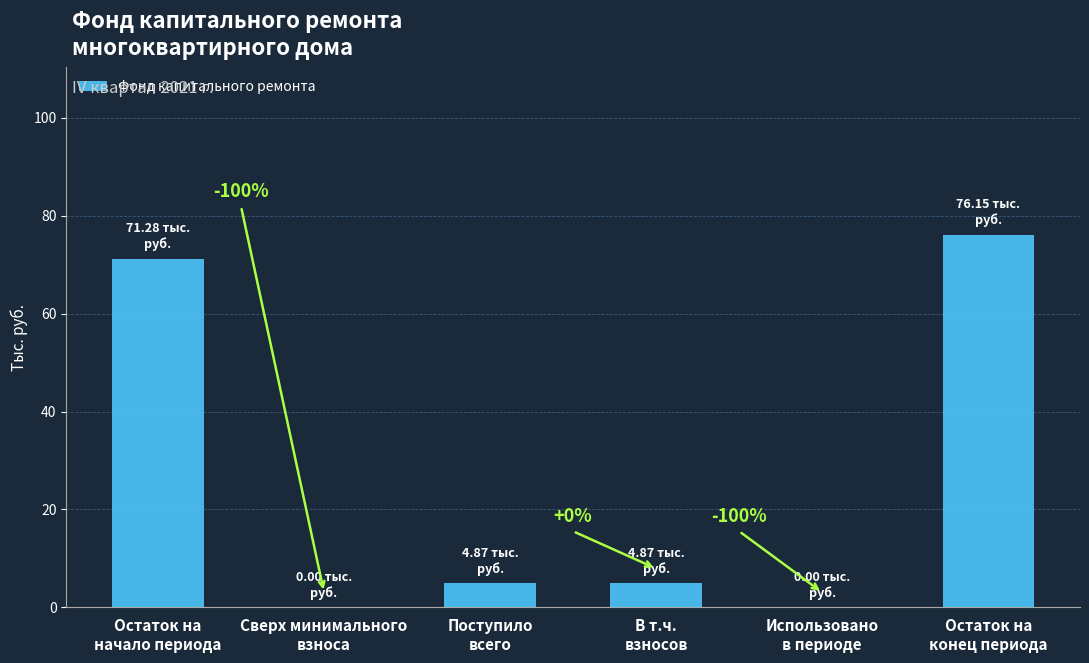

What is the difference between the maximum and minimum values?

76.2